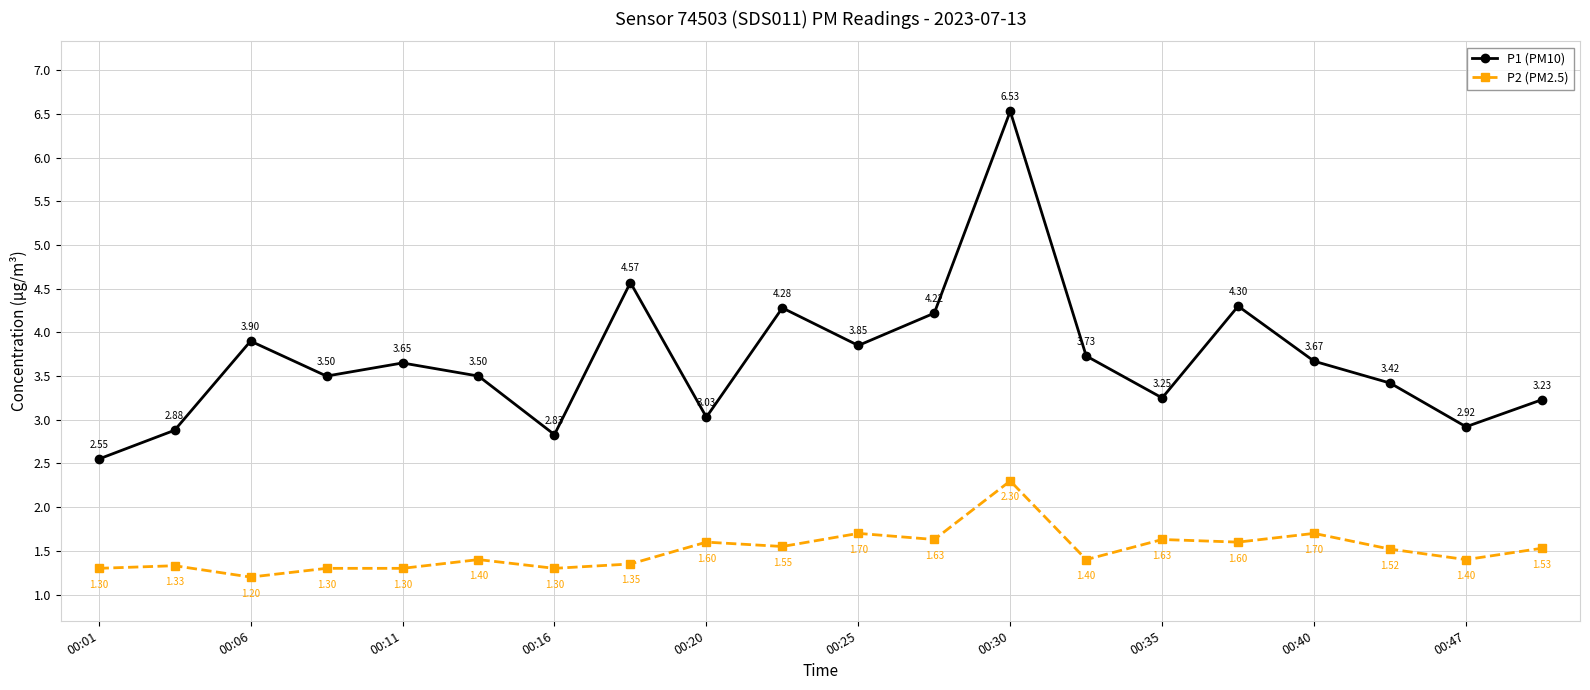

What is the difference between the second highest and minimum values in the P1 (PM10) series?

2.0